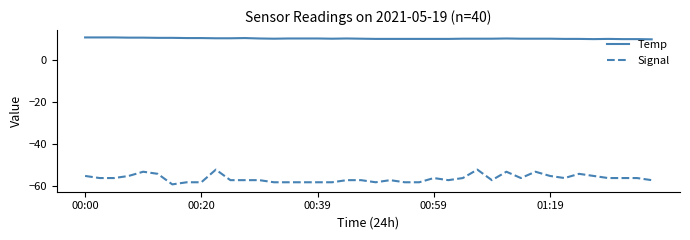

True or false: Temp and Signal intersect in this chart.

False